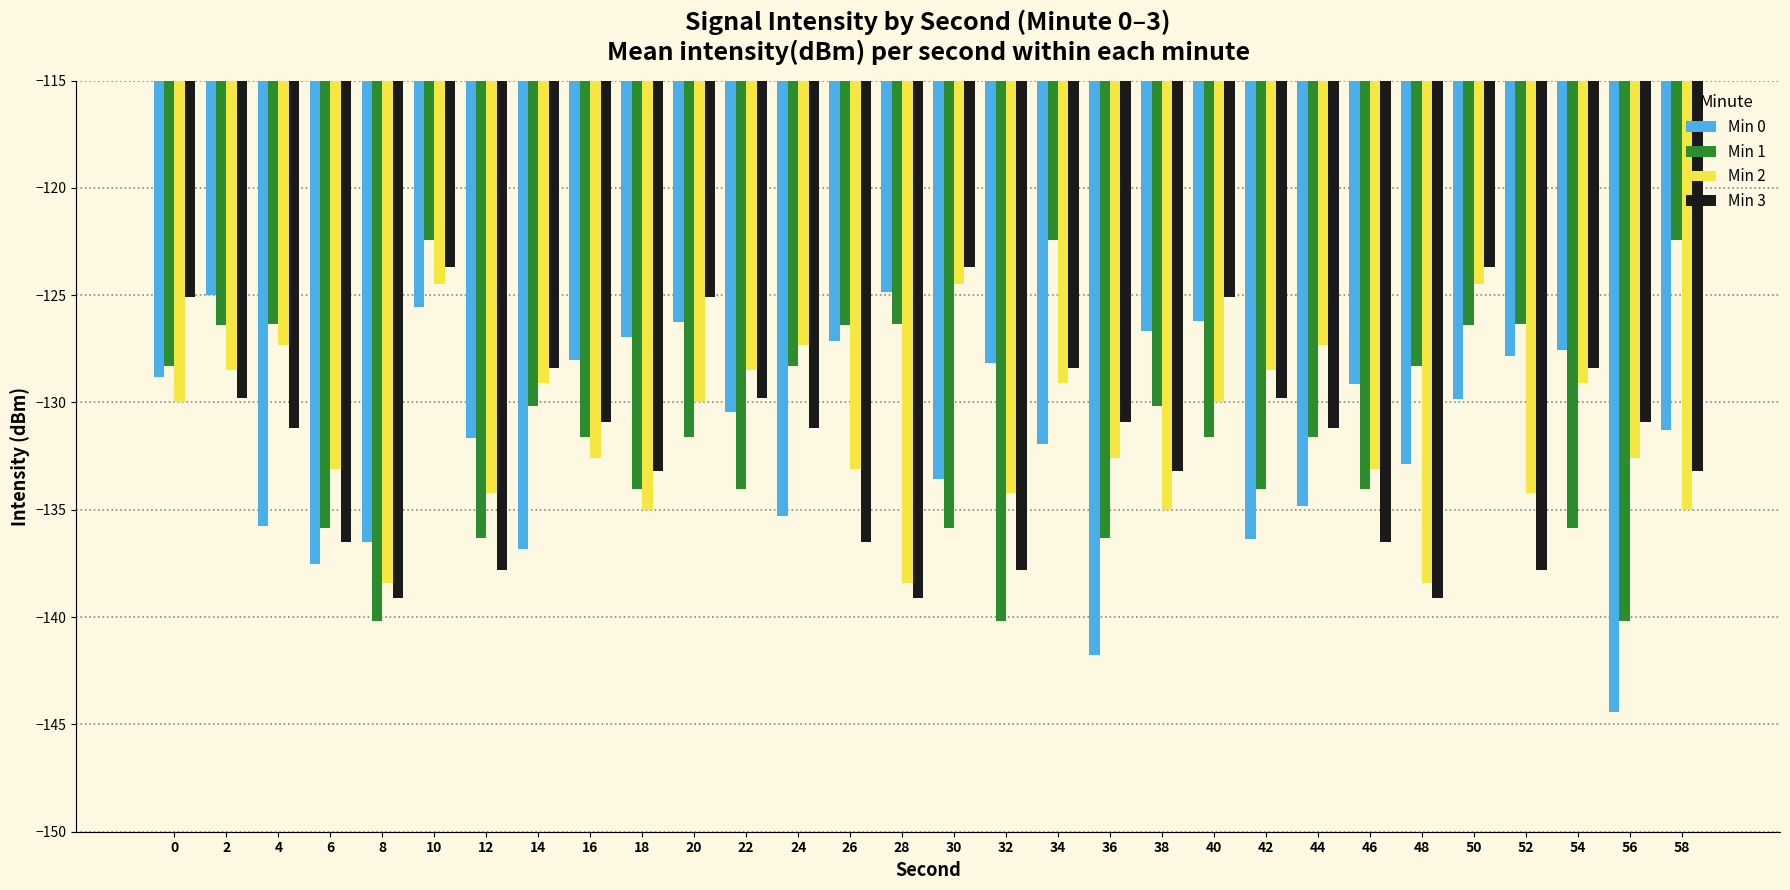

Which category has the lowest value in the Min 0 series?

56